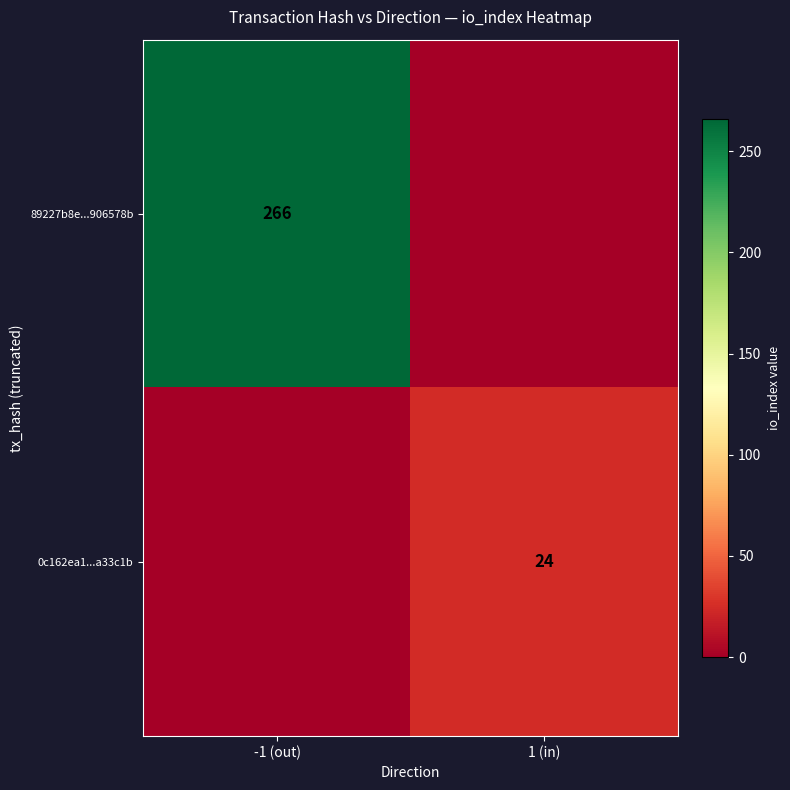

The value of 89227b8e...906578b at -1 (out) is 106. True or false?

False